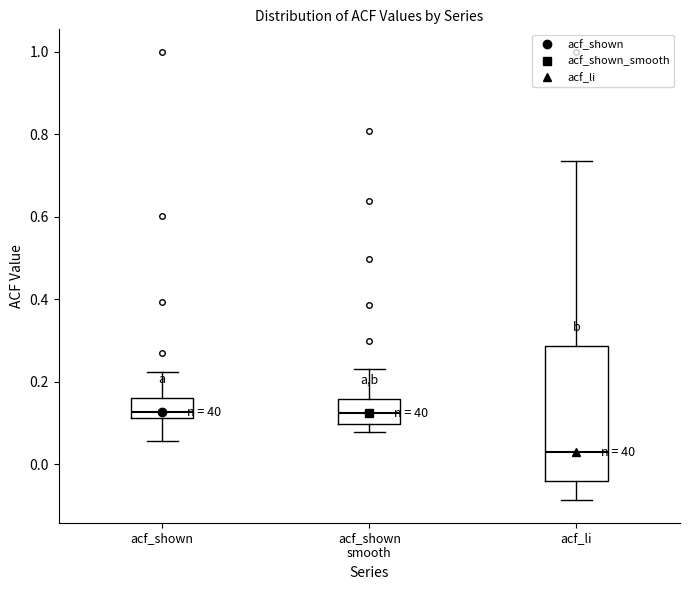

Where does the median line of the box for acf_shown smooth sit on the y-axis? The values are not printed on the chart, so give them approximately, as read against the axis.

0.12